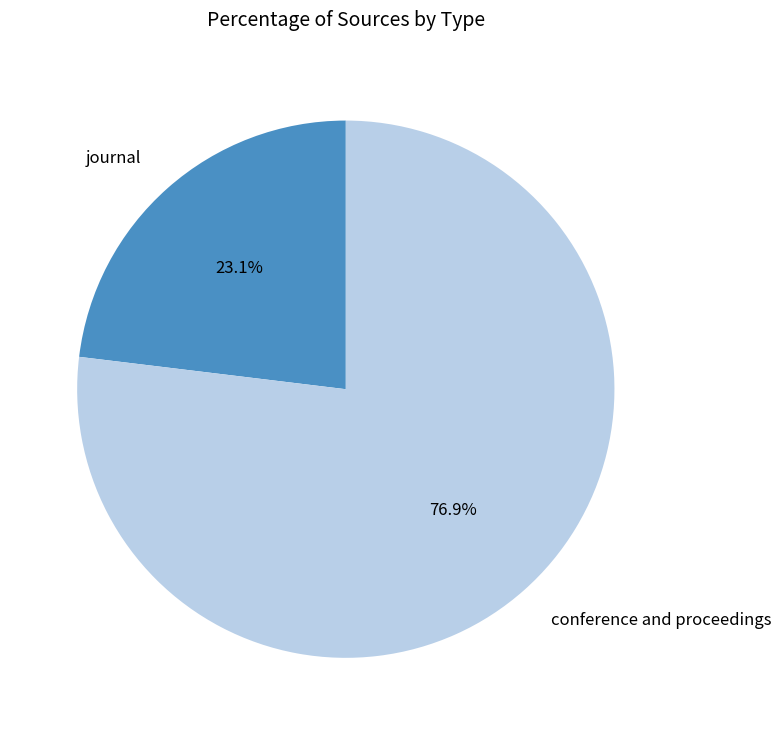

What percentage is the journal slice, to the nearest percent?

23%